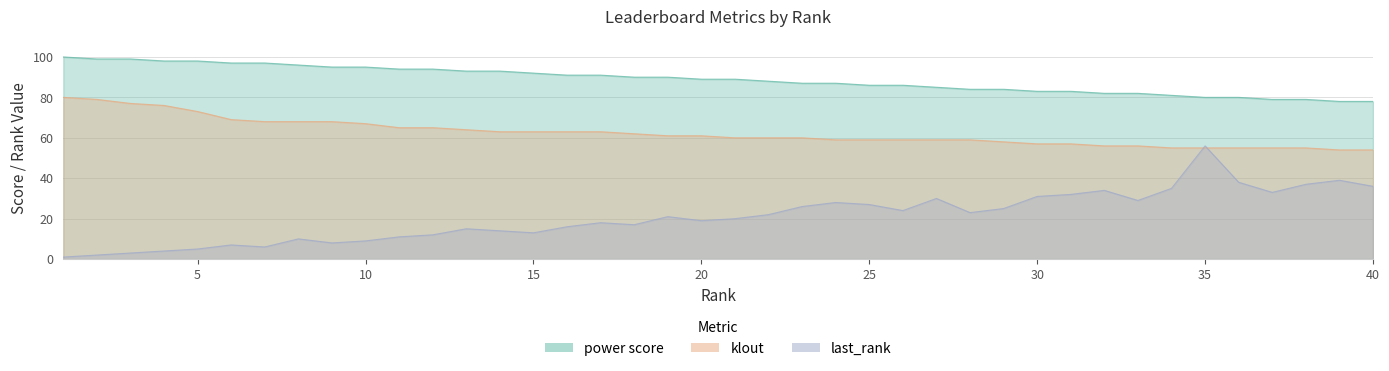

Which category has the lowest value in the klout series?

39